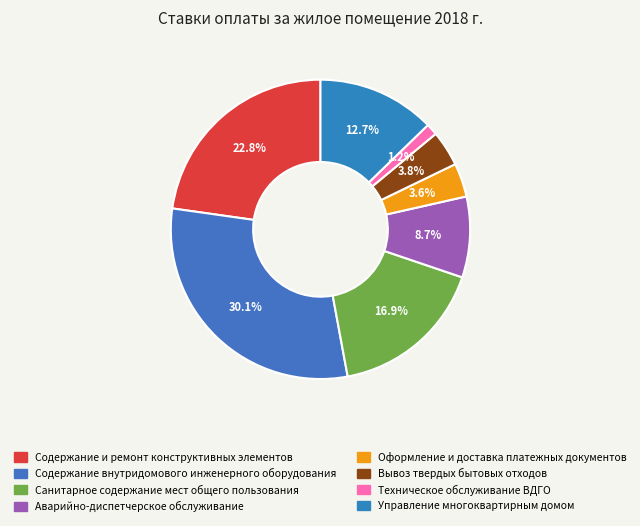

Is there a majority slice in this chart?

No